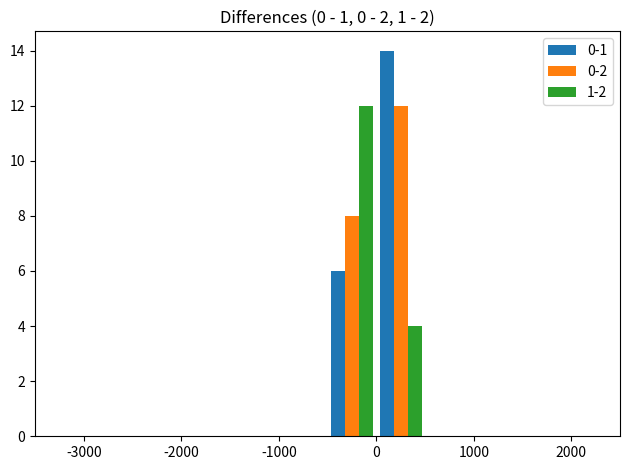

What is the highest value of the 1-2 series?

12